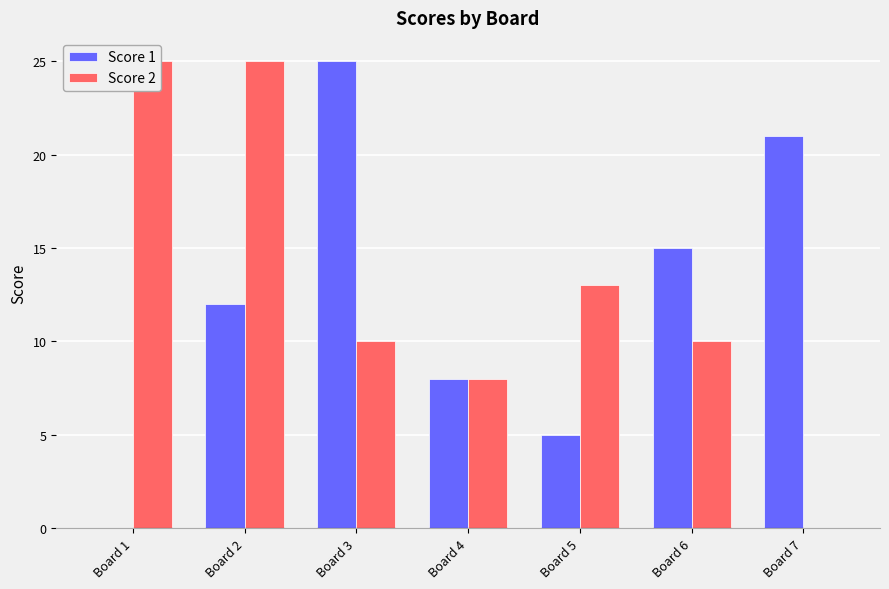

At which label is Score 1 closest to 12?

Board 2